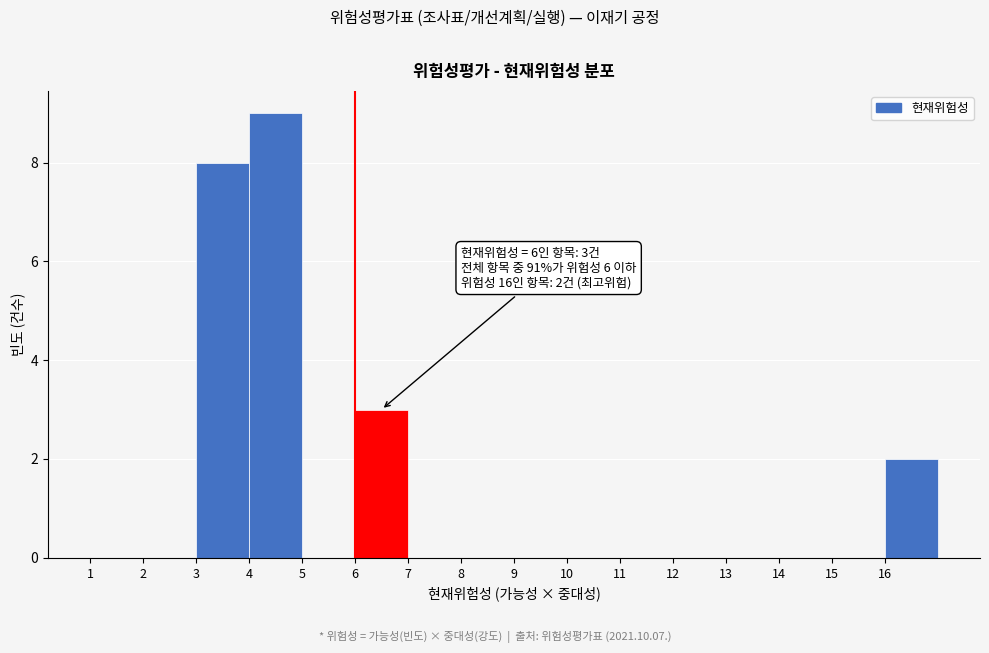

Which range on the x-axis has the tallest bar?

4 to 5